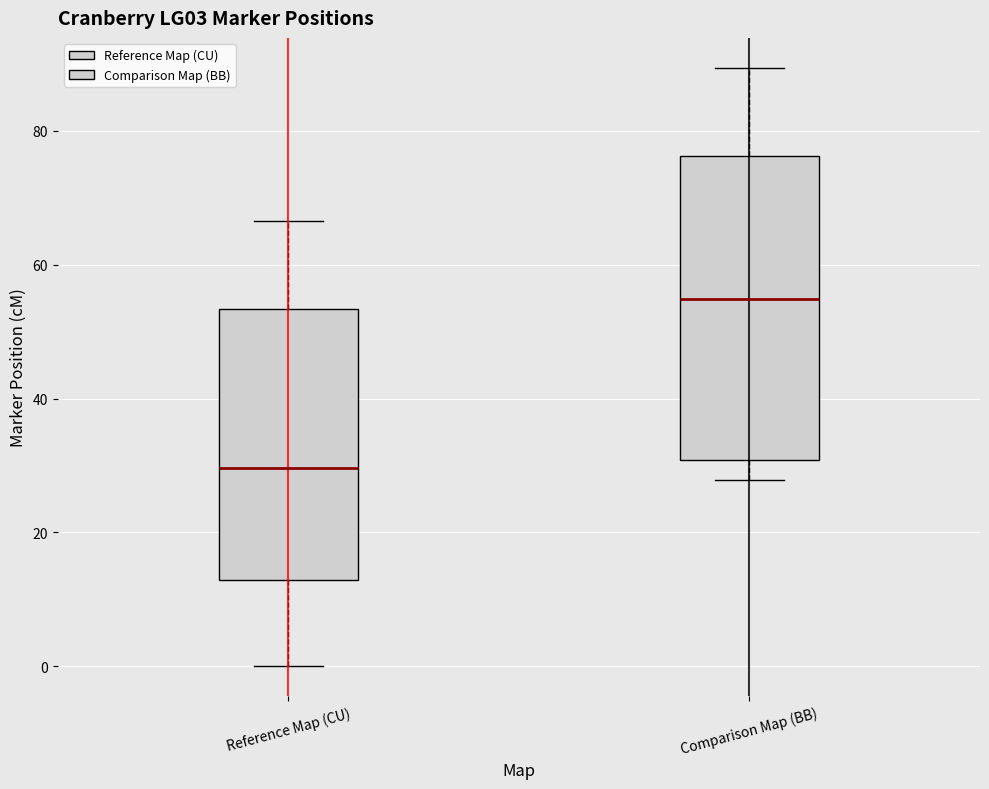

Which box is the tallest, from its lower edge to its upper edge?

Comparison Map (BB)